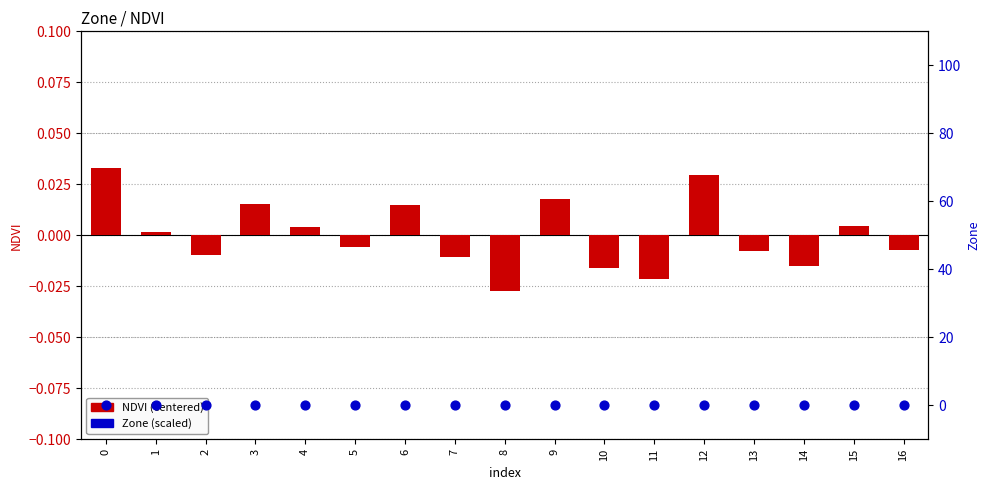

What are all the series names shown in the legend?

NDVI (centered), Zone (scaled)